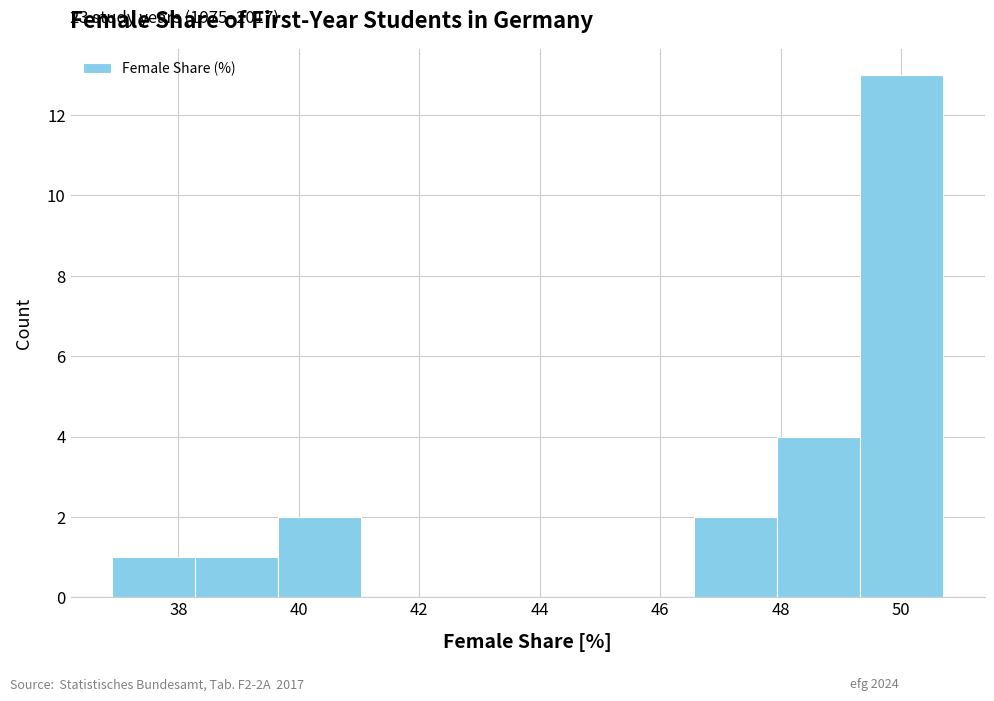

Over which range of the x-axis is the bar tallest?

49.32 to 50.70